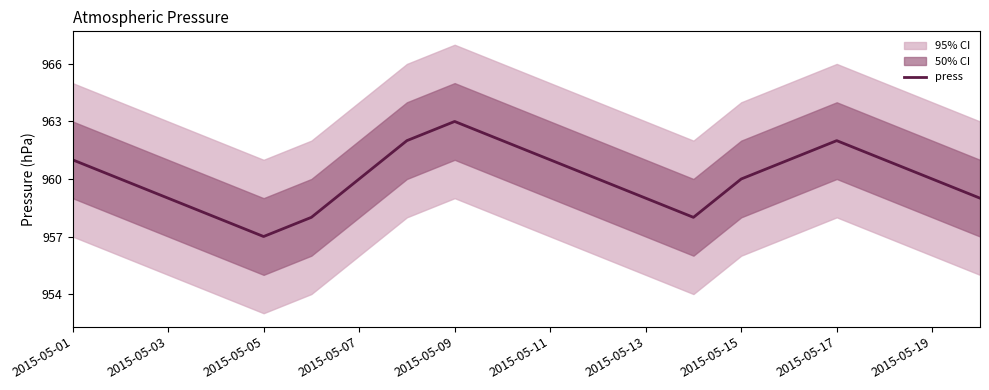

What is the highest value of the press series?

963